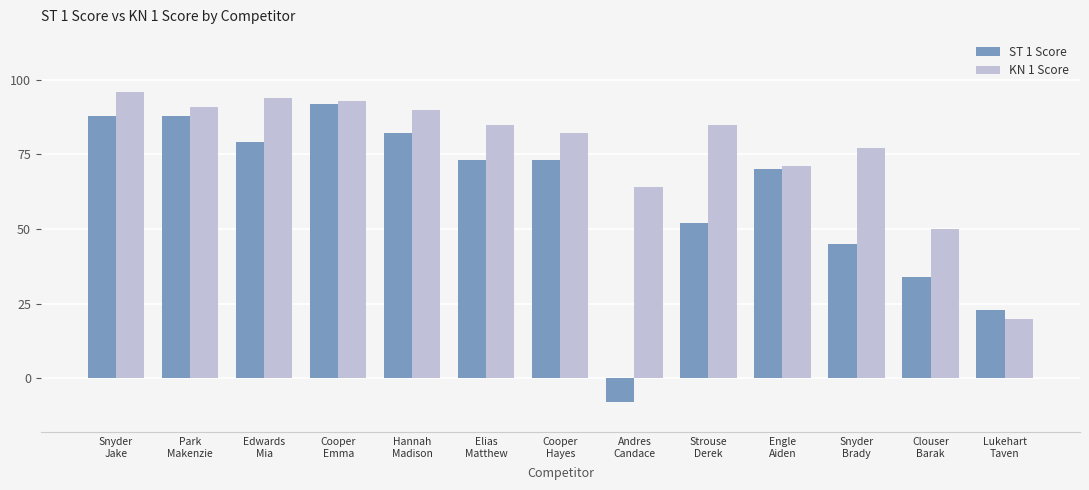

What is the label of the 7th bar from the right?

Cooper
Hayes